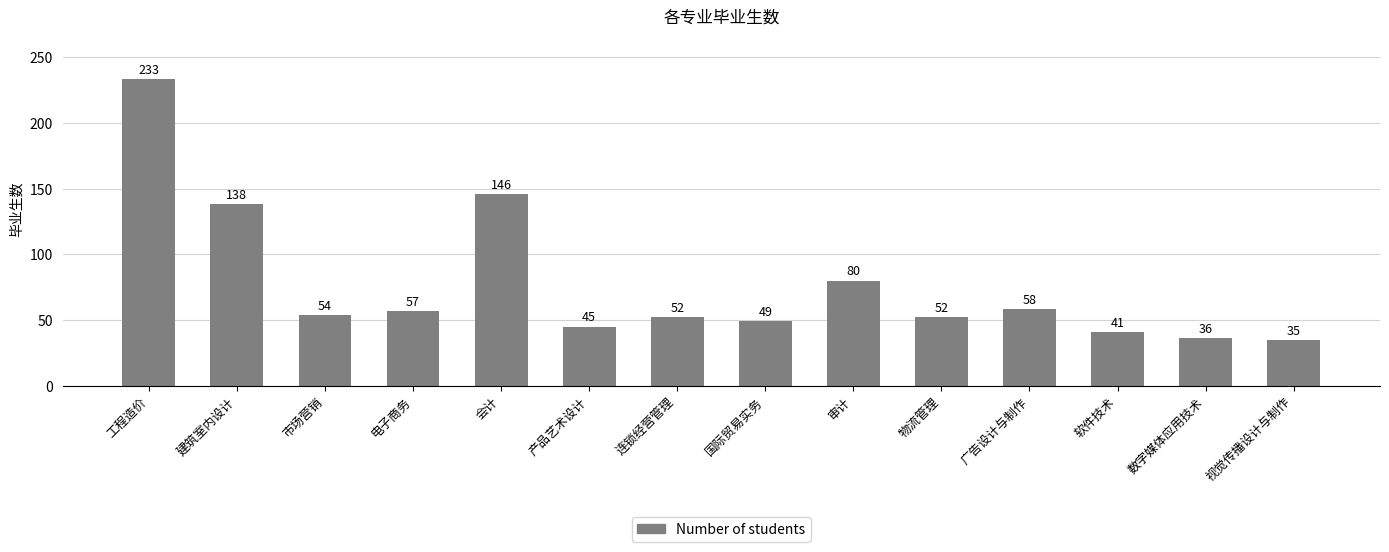

Count the number of categories in the chart.

14